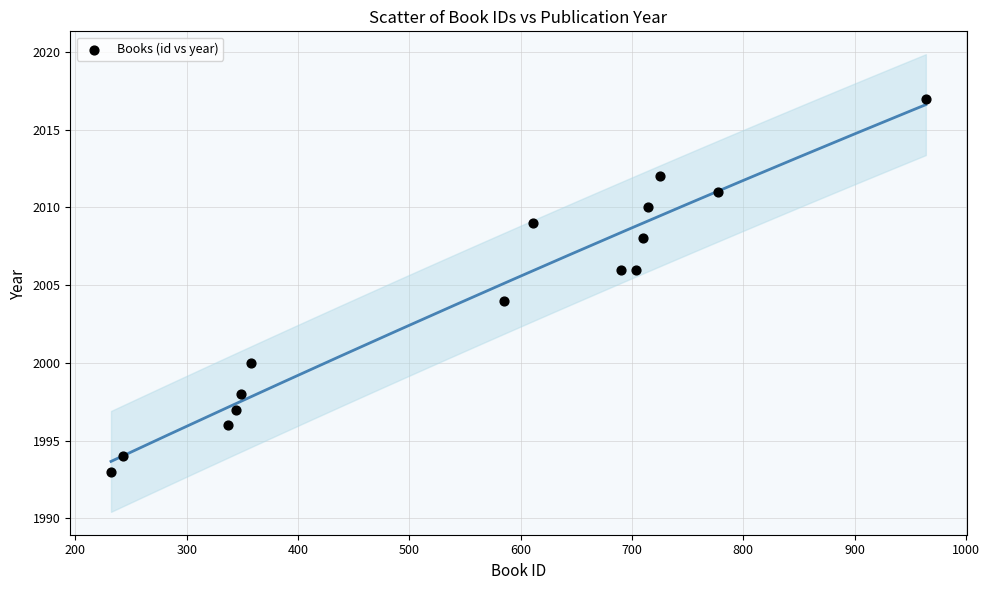

What is the range of Y values (max minus min)?

24